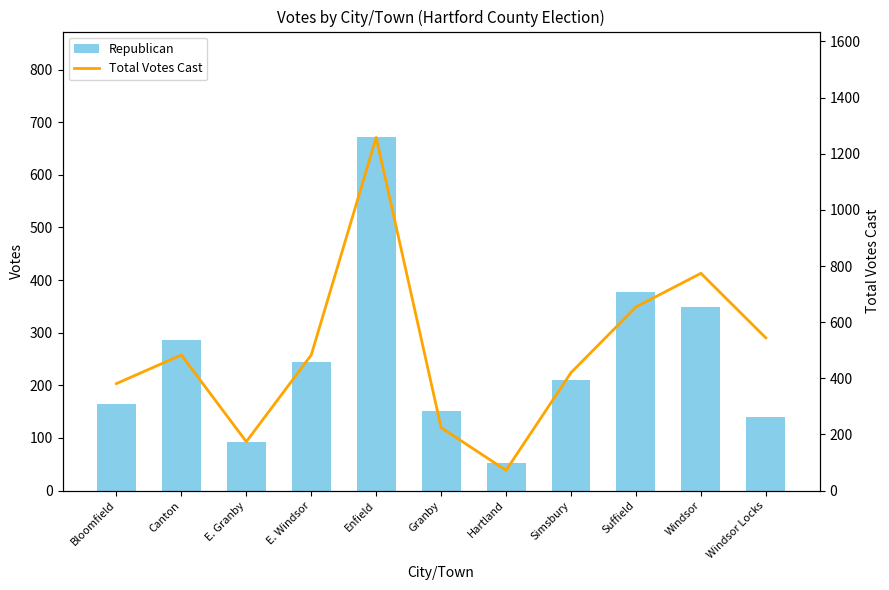

List the series in order of their overall mean, lowest first.

Republican, Total Votes Cast